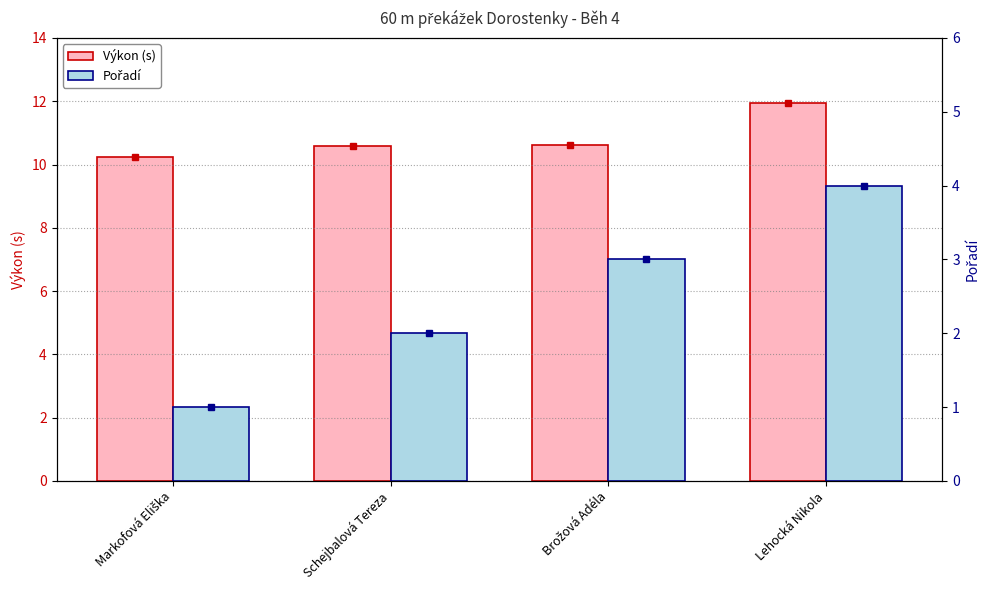

At which category is the sum across all series the highest?

Lehocká Nikola